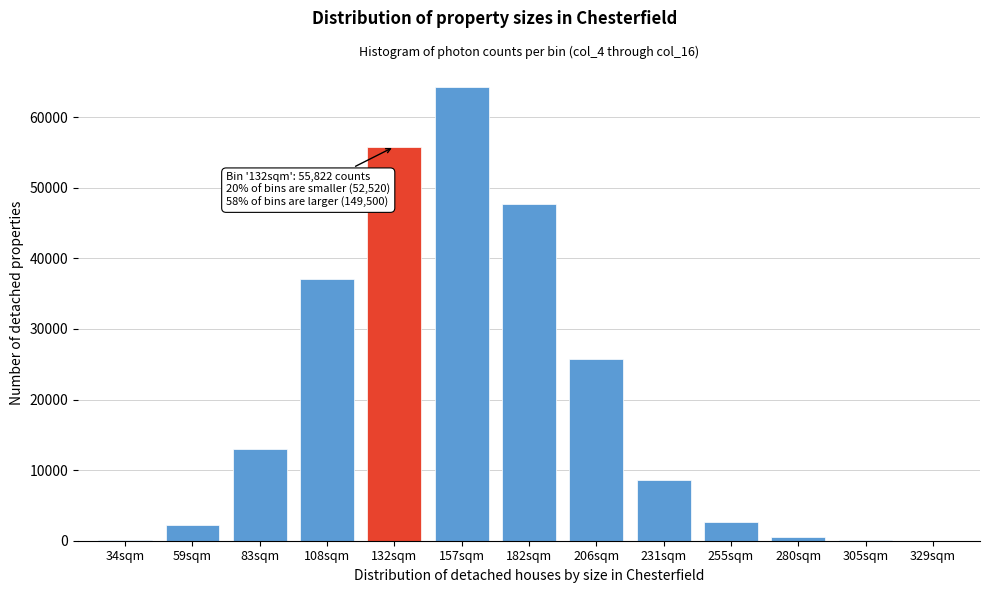

What is the ratio of the value at 132sqm to the value at 231sqm?

6.5